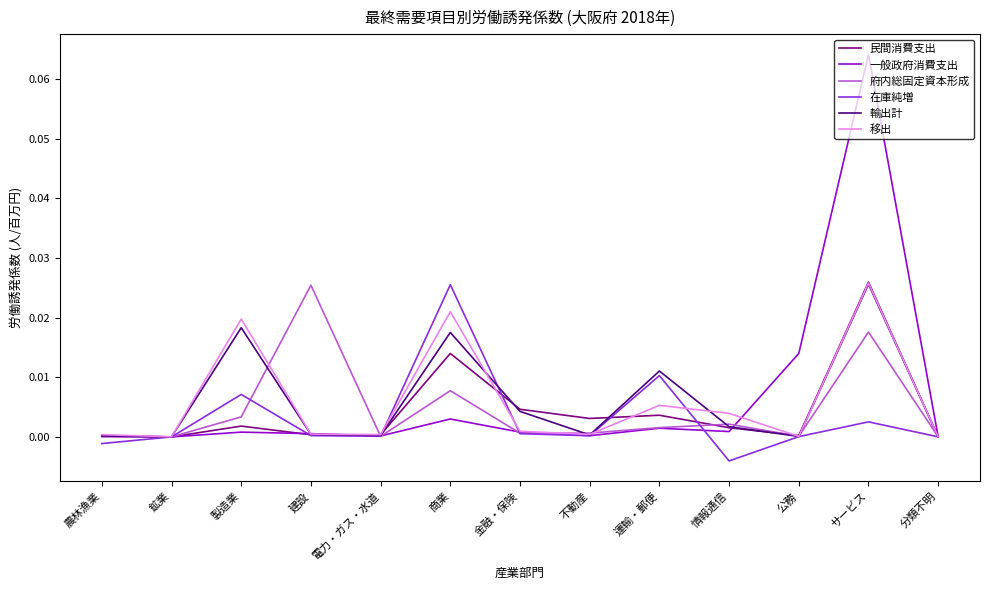

What are all the series names shown in the legend?

民間消費支出, 一般政府消費支出, 府内総固定資本形成, 在庫純増, 輸出計, 移出